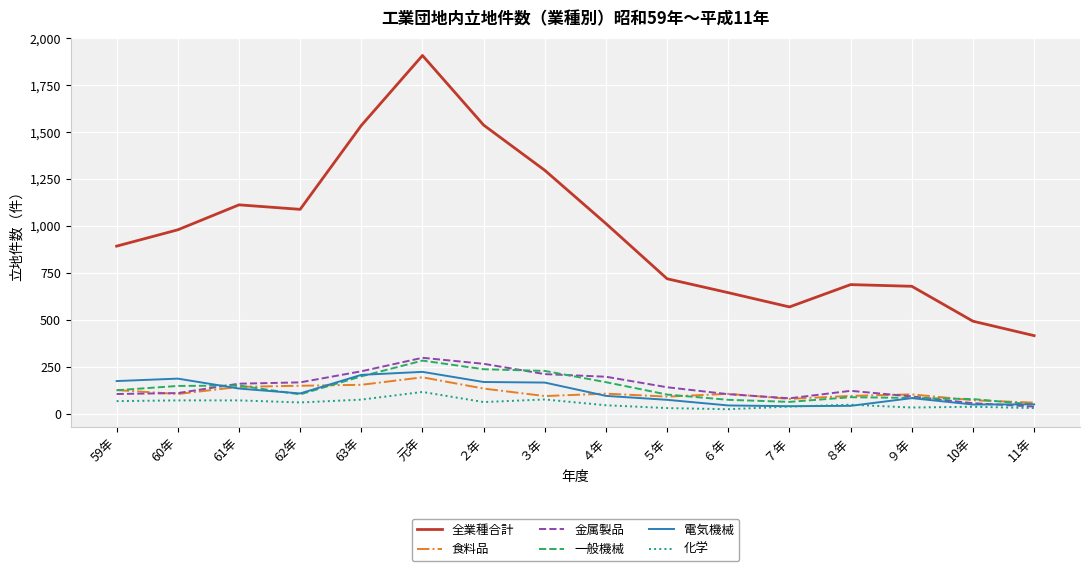

Is it true that 化学 equals 59 at 62年?

True